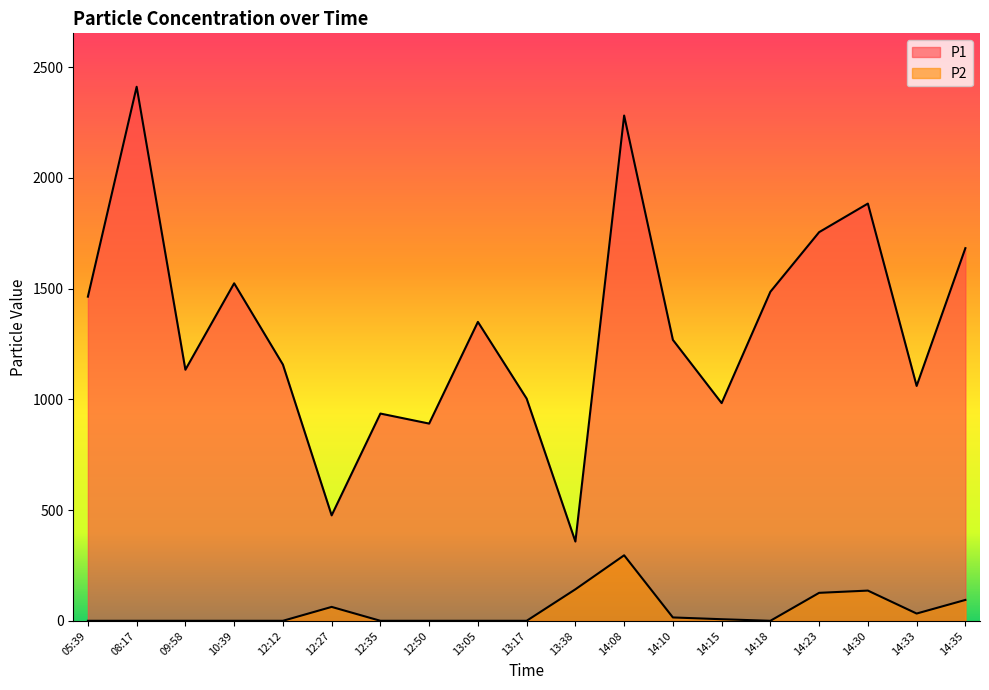

What is the average value of the P2 series?

48.7